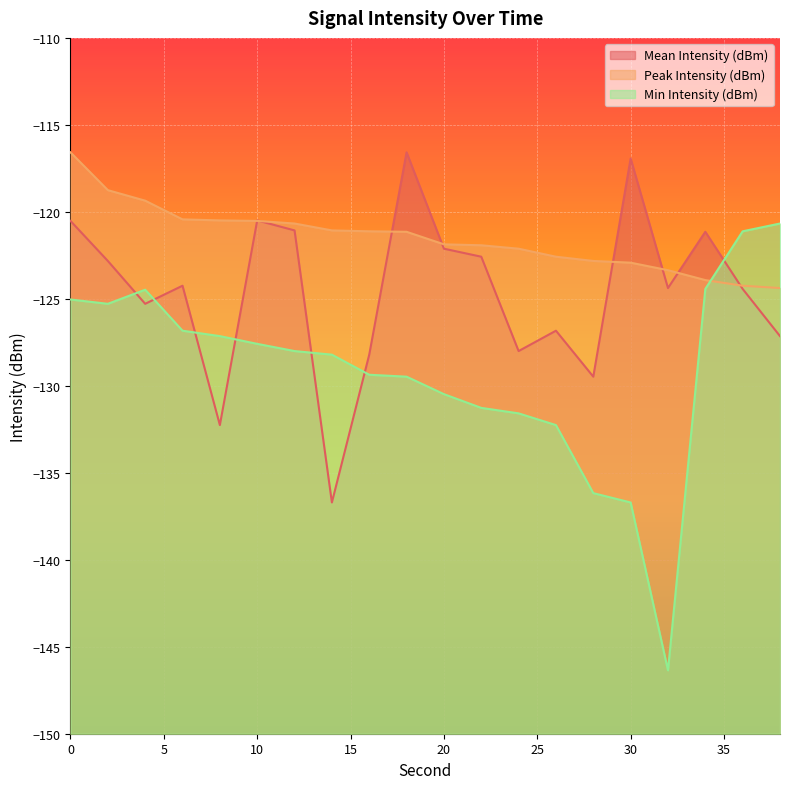

Between 38 and 16, which is larger?

38